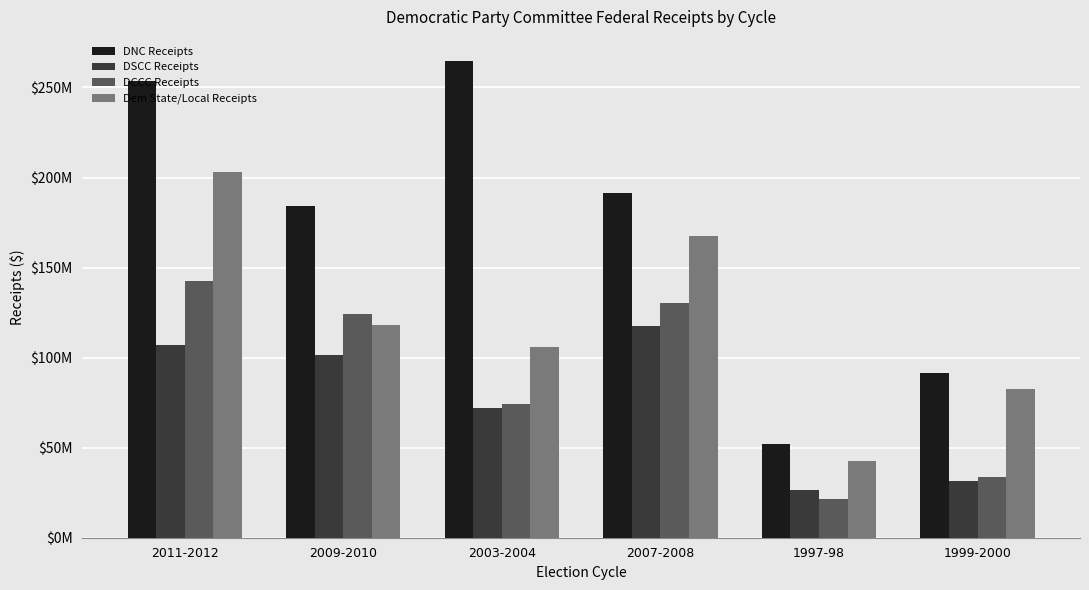

What is the label of the 5th bar from the right?

2009-2010